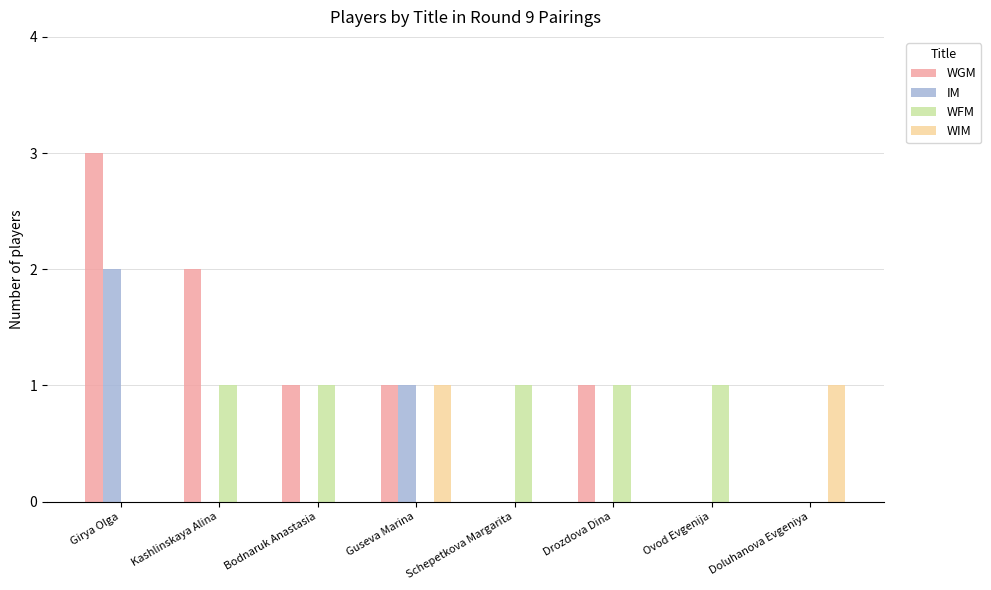

Is the value of WIM at Bodnaruk Anastasia greater than the value of WFM at Ovod Evgenija?

No